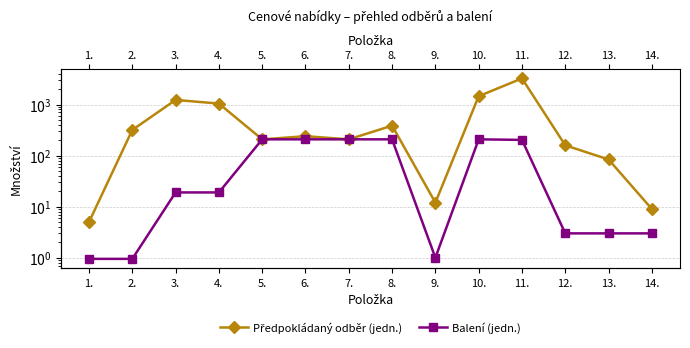

How many interior local valleys does the Balení (jedn.) series have?

1